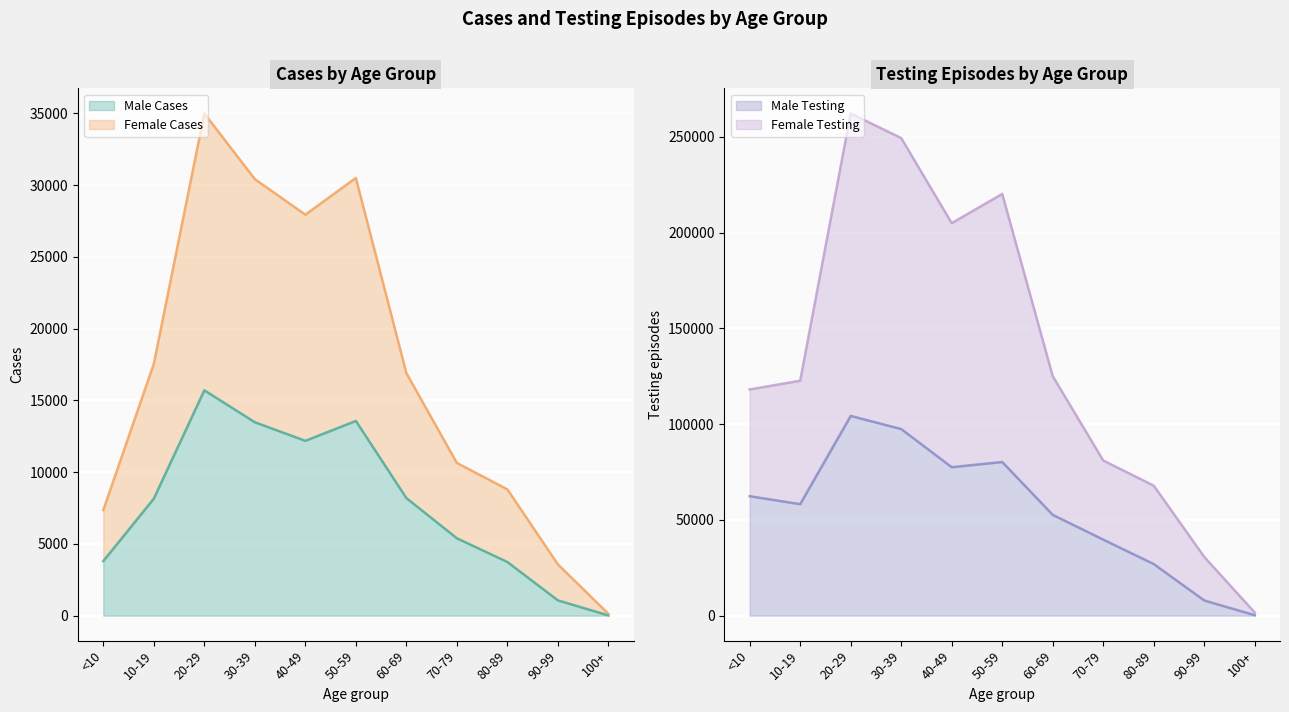

What is the difference between the maximum and second lowest values in the Female Testing series?

231551